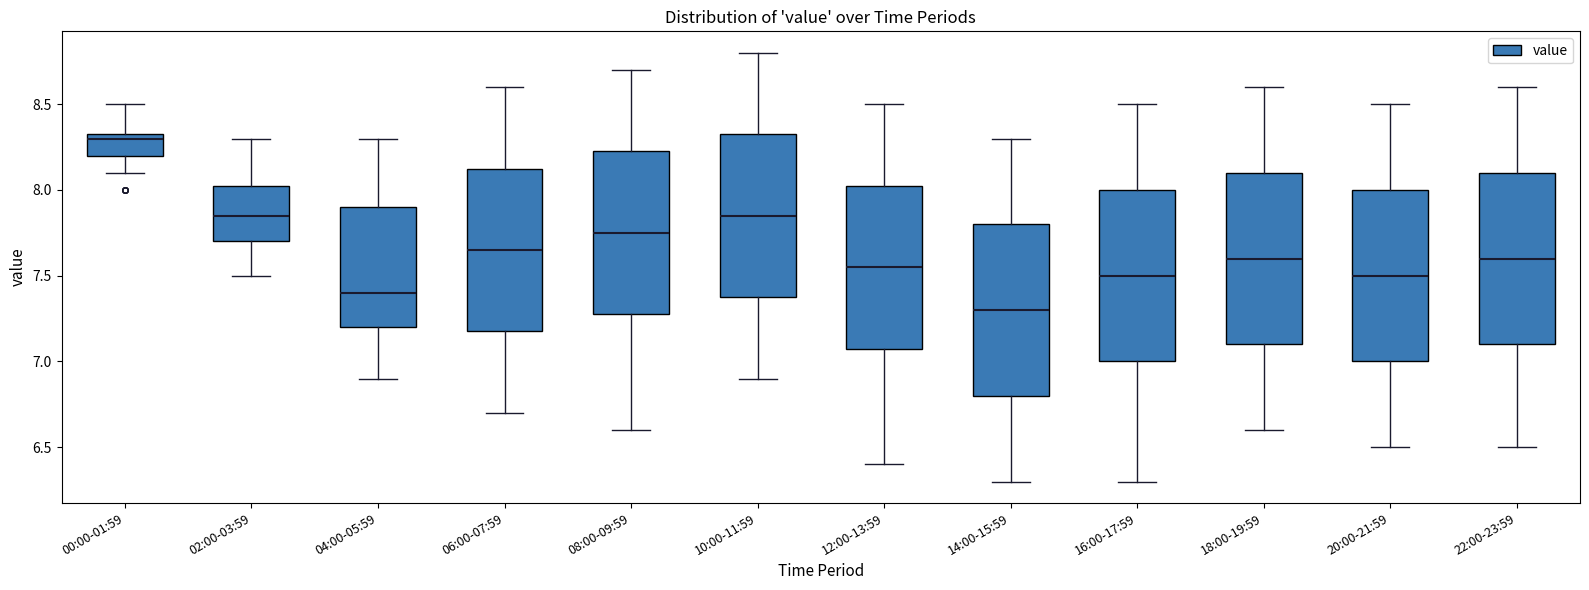

Reading left to right, read every box against the y-axis: the position of its median line, the range the box covers, and the ends of its whiskers. The values are not printed on the chart, so give them approximately, as read against the axis.

00:00-01:59: median 8.30, box 8.20 to 8.35, whiskers 8.10 to 8.50
02:00-03:59: median 7.85, box 7.70 to 8.05, whiskers 7.50 to 8.30
04:00-05:59: median 7.40, box 7.20 to 7.90, whiskers 6.90 to 8.30
06:00-07:59: median 7.65, box 7.20 to 8.15, whiskers 6.70 to 8.60
08:00-09:59: median 7.75, box 7.30 to 8.25, whiskers 6.60 to 8.70
10:00-11:59: median 7.85, box 7.40 to 8.35, whiskers 6.90 to 8.80
12:00-13:59: median 7.55, box 7.10 to 8.05, whiskers 6.40 to 8.50
14:00-15:59: median 7.30, box 6.80 to 7.80, whiskers 6.30 to 8.30
16:00-17:59: median 7.50, box 7.00 to 8.00, whiskers 6.30 to 8.50
18:00-19:59: median 7.60, box 7.10 to 8.10, whiskers 6.60 to 8.60
20:00-21:59: median 7.50, box 7.00 to 8.00, whiskers 6.50 to 8.50
22:00-23:59: median 7.60, box 7.10 to 8.10, whiskers 6.50 to 8.60